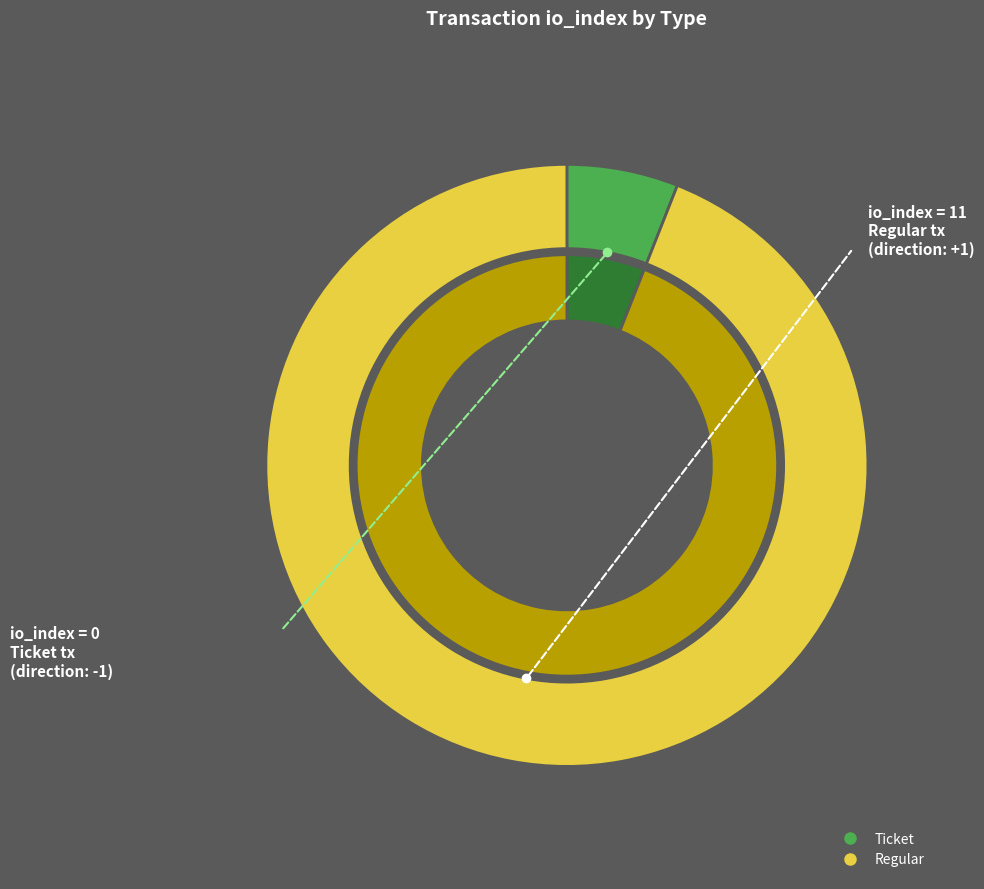

Combined, what portion of the pie is Regular (io_index=11) and Ticket (io_index=0)?

100.0%